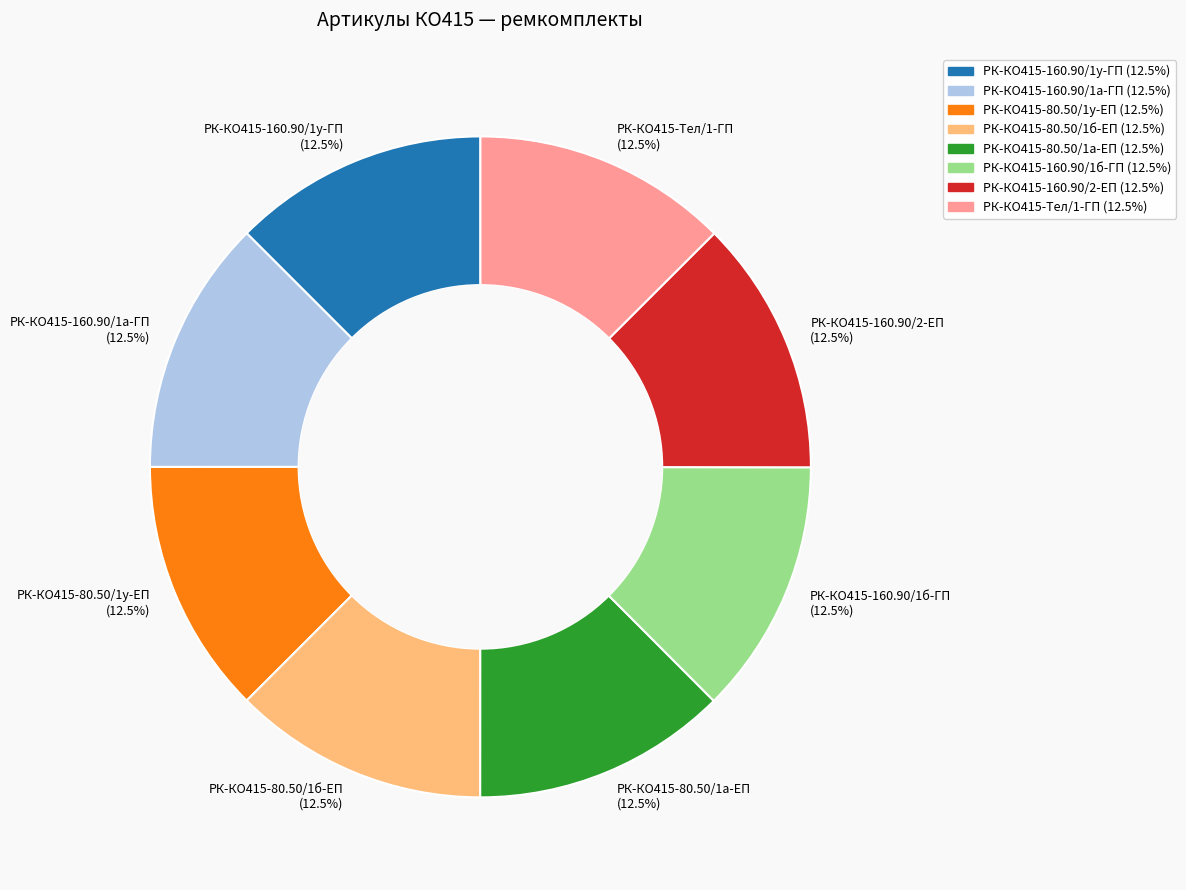

What portion of the pie excludes РК-КО415-160.90/2-ЕП (12.5%)?

87.5%